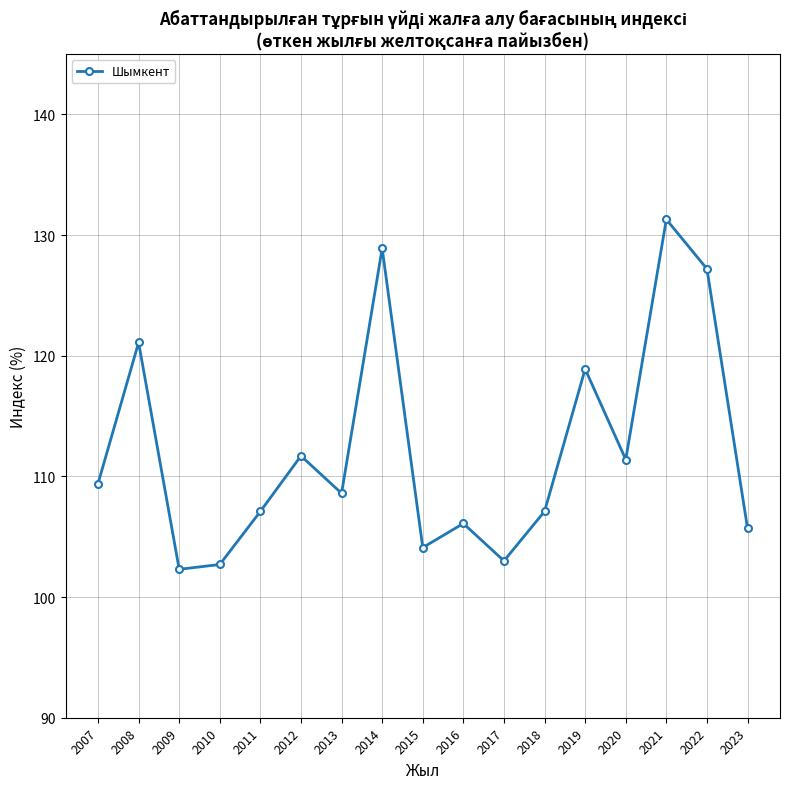

What is the average value?

112.2